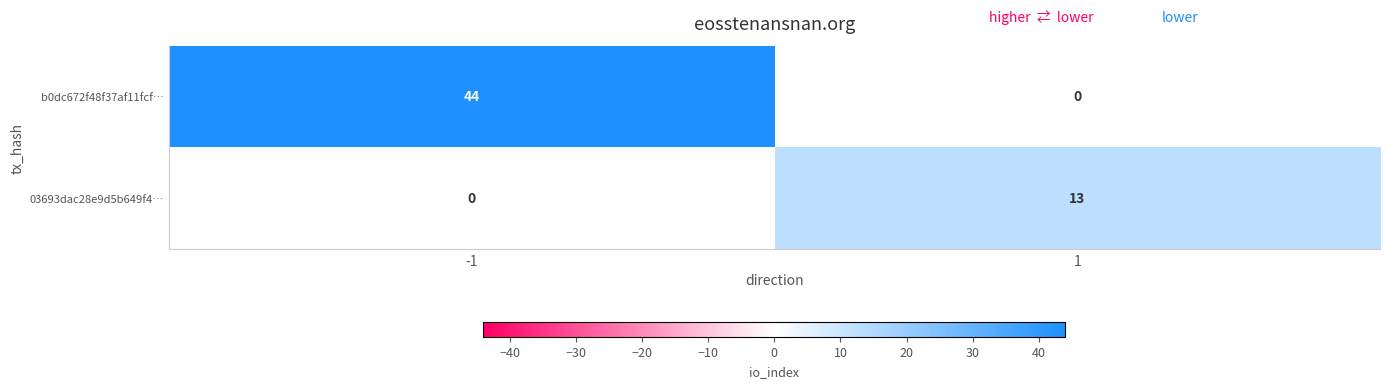

What is the greatest value displayed?

44